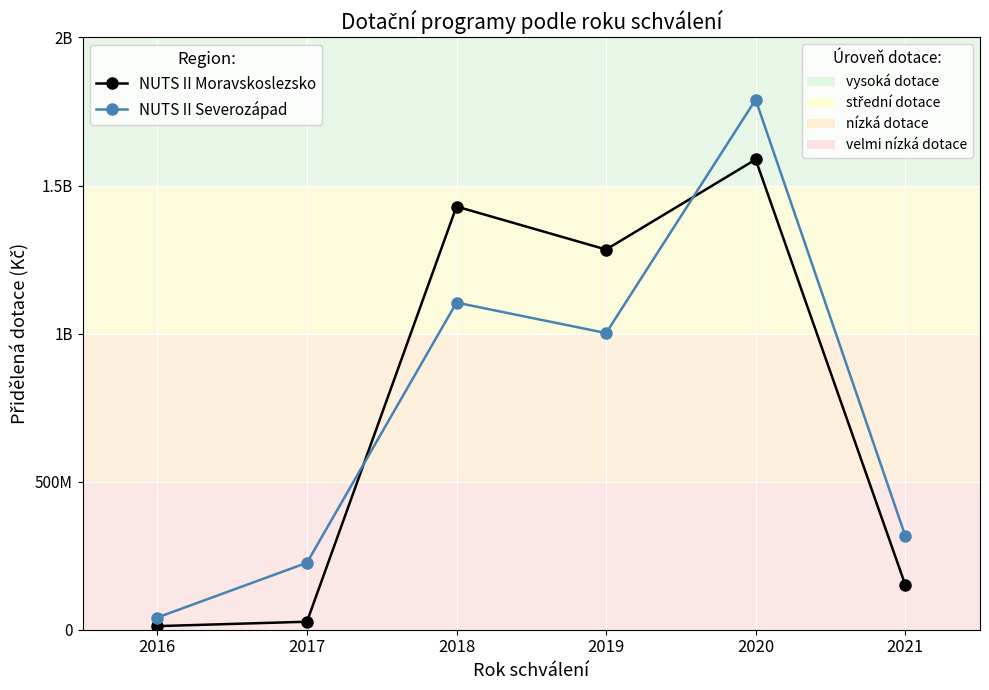

Does the chart have visible grid lines?

Yes